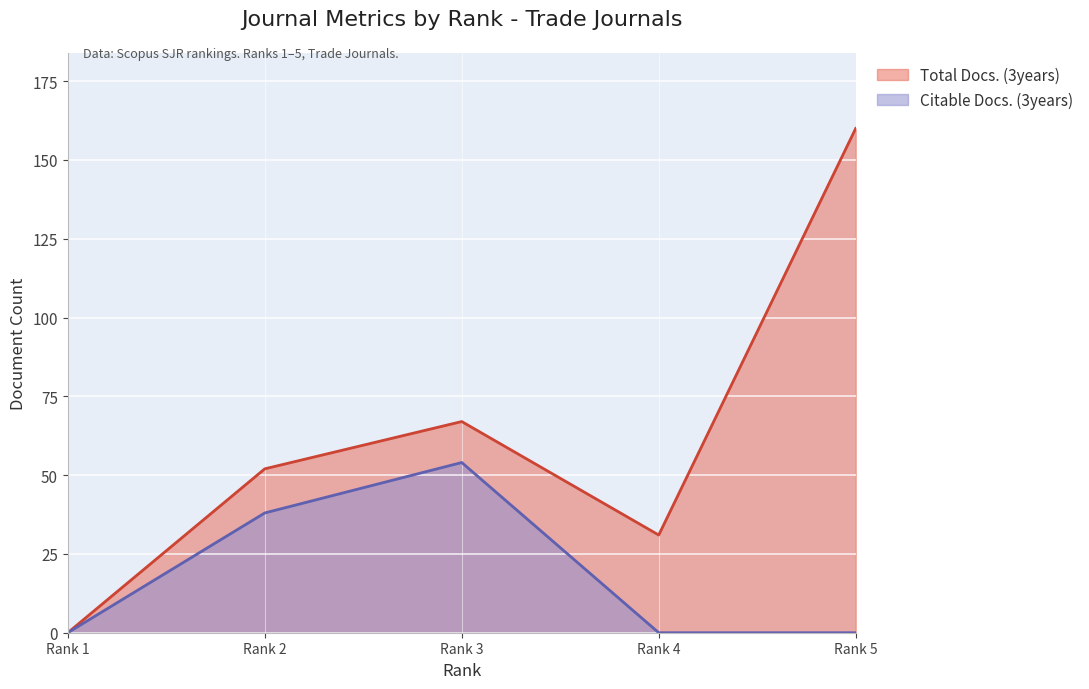

What is the value of the Citable Docs. (3years) point at the 2nd from the left?

38